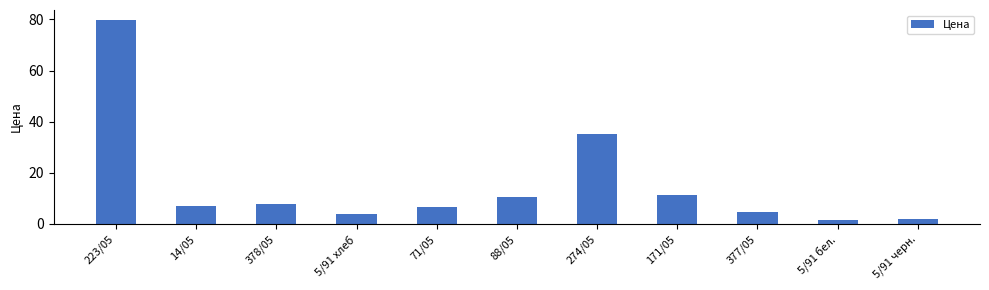

What is the label of the 4th bar from the left?

5/91 хлеб